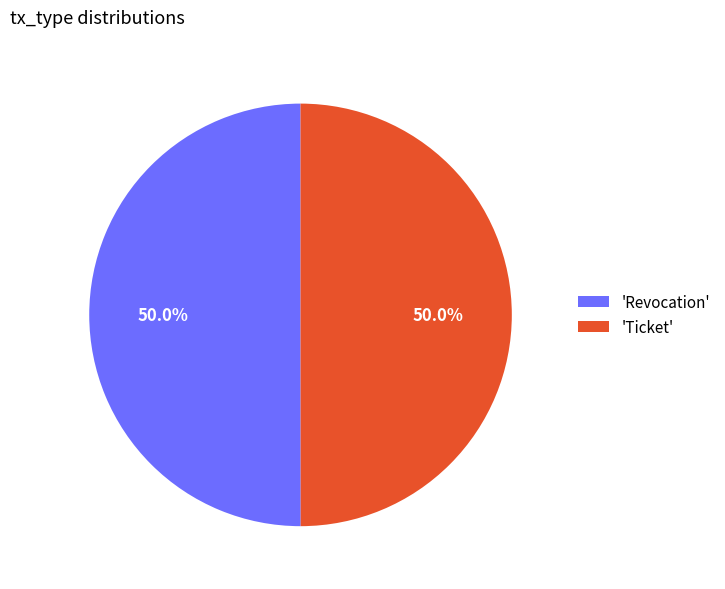

What is the ratio of the value at 'Revocation' to the value at 'Ticket'?

1.0